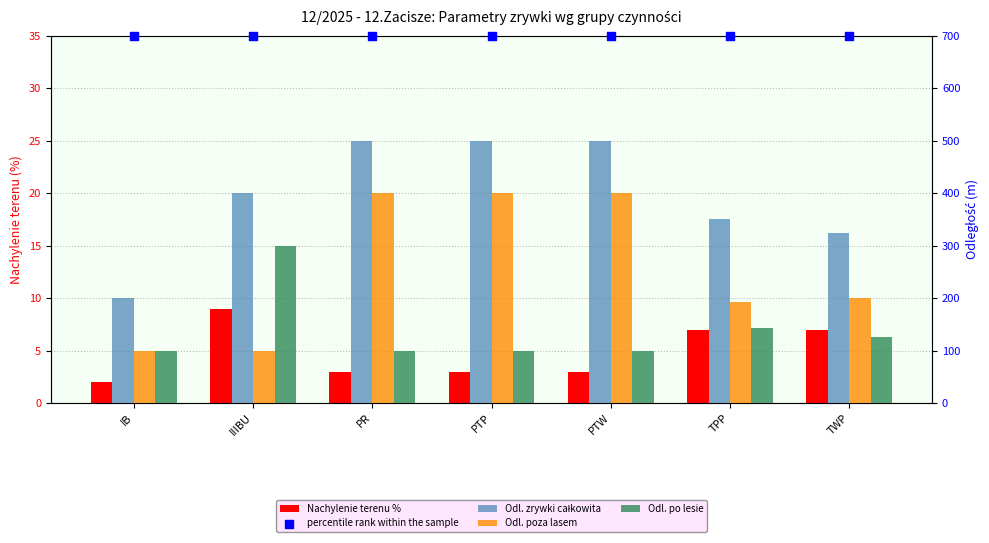

At how many categories does at least one series exceed 407?

7